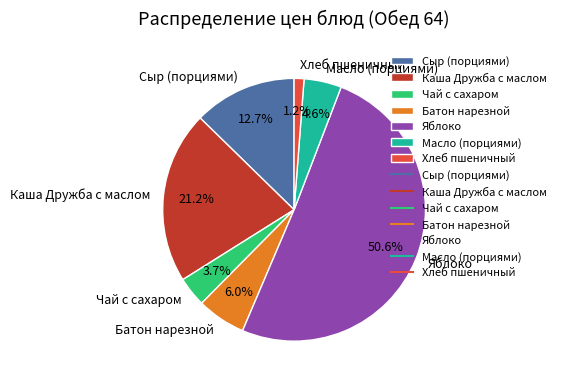

Is it true that Каша Дружба с маслом is 21% of the pie?

True